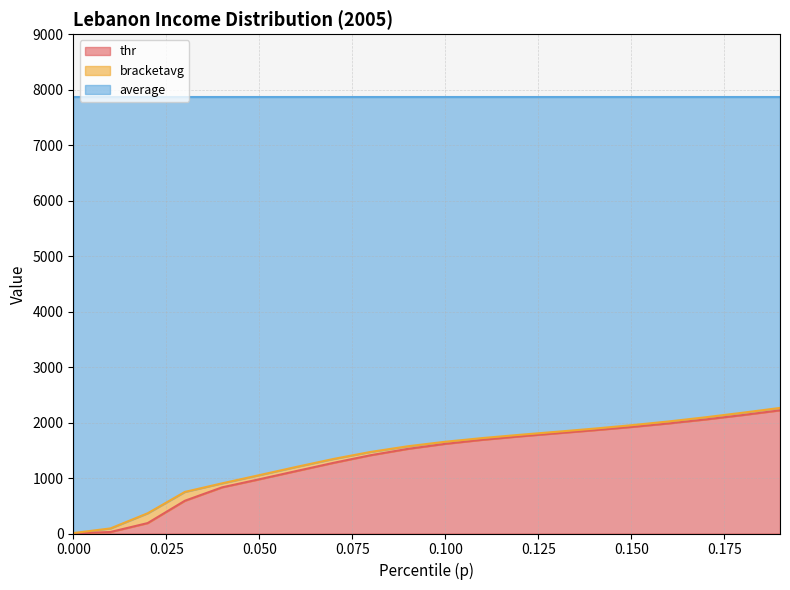

What is the average value of the thr series?

1349.5